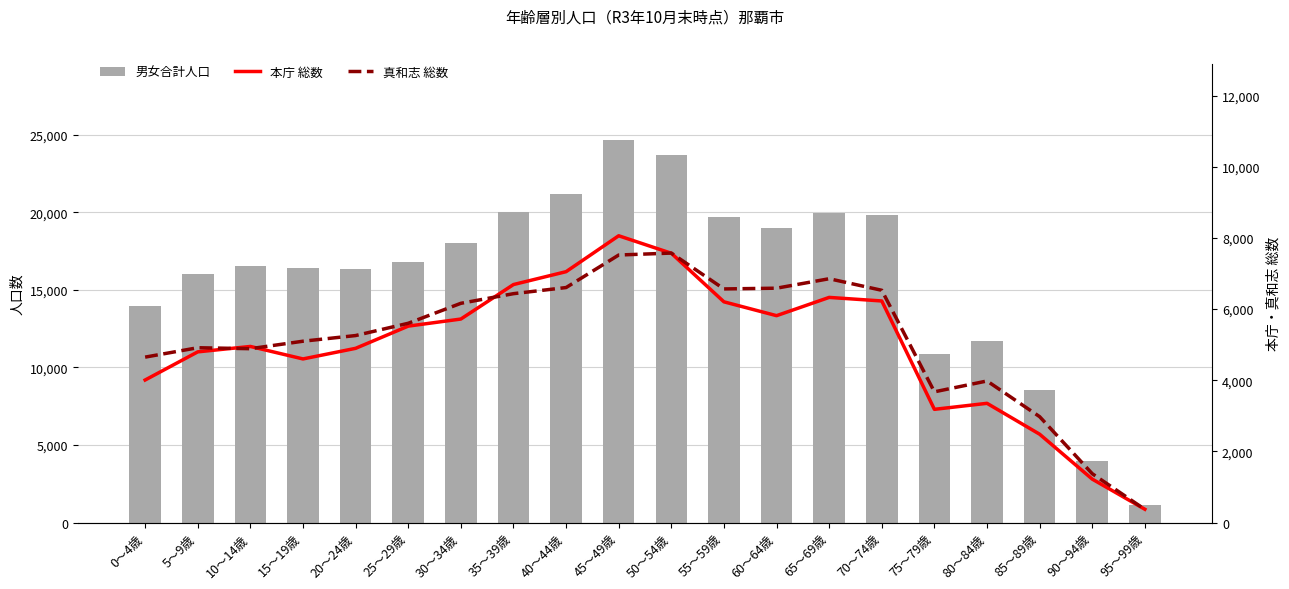

Reading left to right, extract all data points from this chart.

男女合計人口: 0～4歳=13941	5～9歳=15996	10～14歳=16522	15～19歳=16381	20～24歳=16359	25～29歳=16799	30～34歳=18000	35～39歳=20021	40～44歳=21184	45～49歳=24642	50～54歳=23693	55～59歳=19697	60～64歳=18960	65～69歳=19950	70～74歳=19818	75～79歳=10841	80～84歳=11712	85～89歳=8542	90～94歳=3940	95～99歳=1153
本庁 総数: 0～4歳=4007	5～9歳=4798	10～14歳=4950	15～19歳=4599	20～24歳=4897	25～29歳=5521	30～34歳=5720	35～39歳=6689	40～44歳=7051	45～49歳=8060	50～54歳=7569	55～59歳=6204	60～64歳=5815	65～69歳=6328	70～74歳=6228	75～79歳=3183	80～84歳=3352	85～89歳=2484	90～94歳=1222	95～99歳=375
真和志 総数: 0～4歳=4650	5～9歳=4914	10～14歳=4887	15～19歳=5097	20～24歳=5256	25～29歳=5601	30～34歳=6162	35～39歳=6433	40～44歳=6605	45～49歳=7519	50～54歳=7574	55～59歳=6566	60～64歳=6587	65～69歳=6853	70～74歳=6528	75～79歳=3675	80～84歳=3980	85～89歳=2977	90～94歳=1374	95～99歳=371